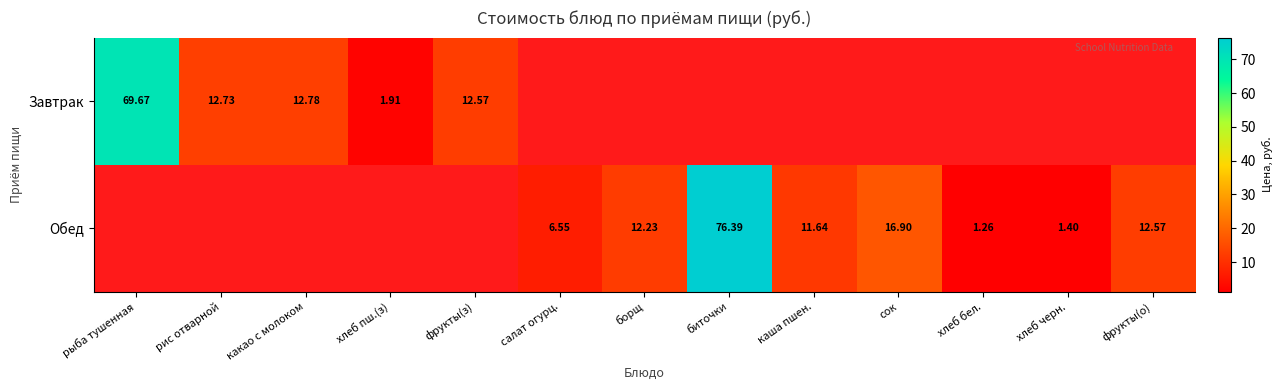

Is the value of Завтрак at какао с молоком greater than the value of Обед at сок?

No